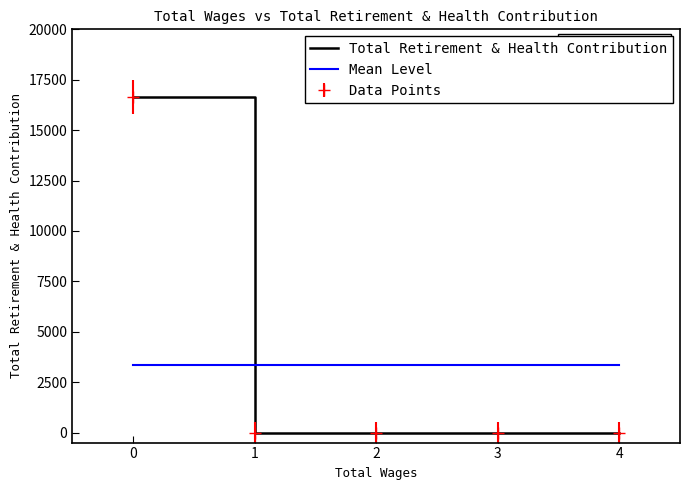

How many values in the Total Retirement & Health Contribution series exceed 0?

1